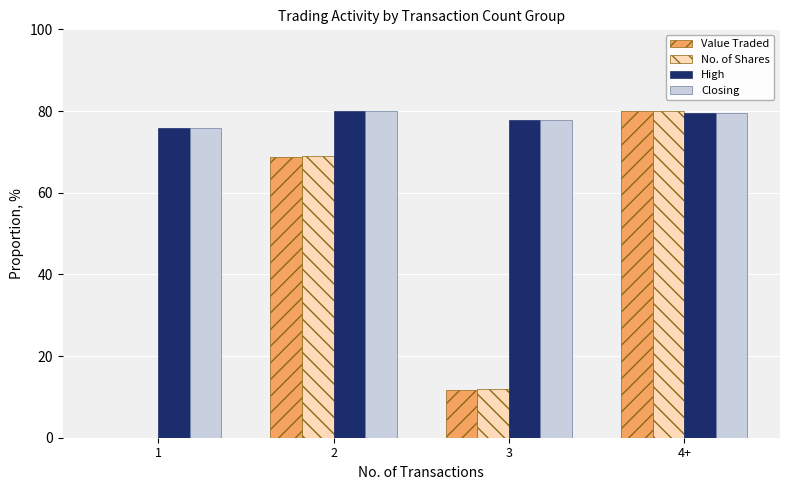

What is the sum of the Value Traded values at 1 and 3?

11.7